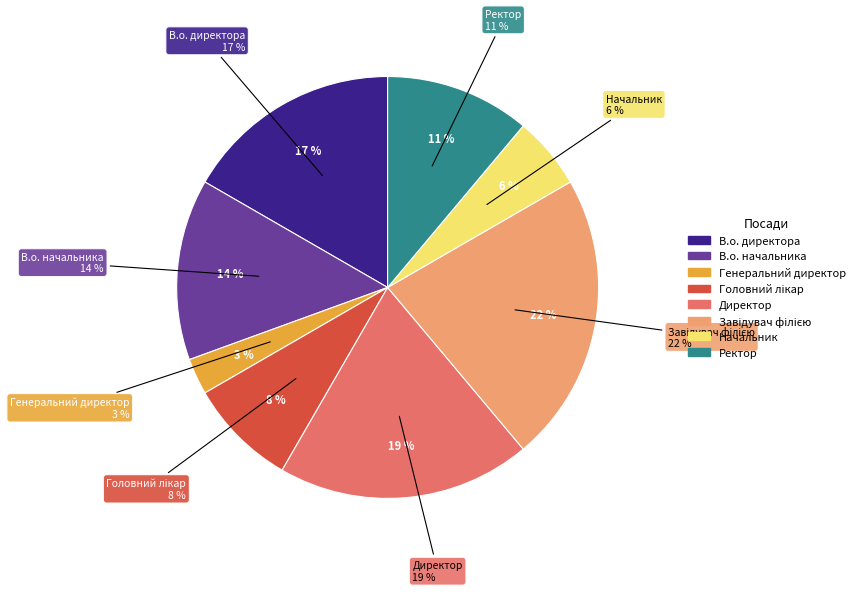

To the nearest percent, what percentage of the pie is В.о. директора?

17%